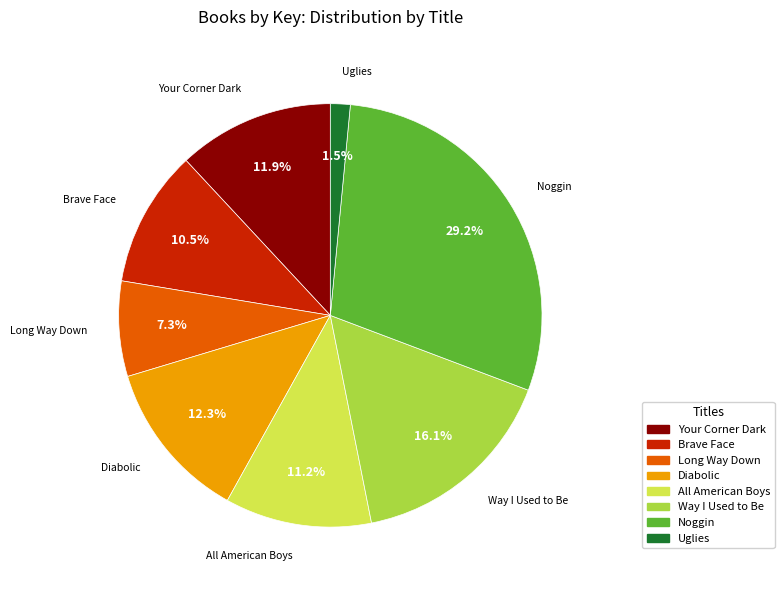

Is Way I Used to Be the majority of the pie?

No